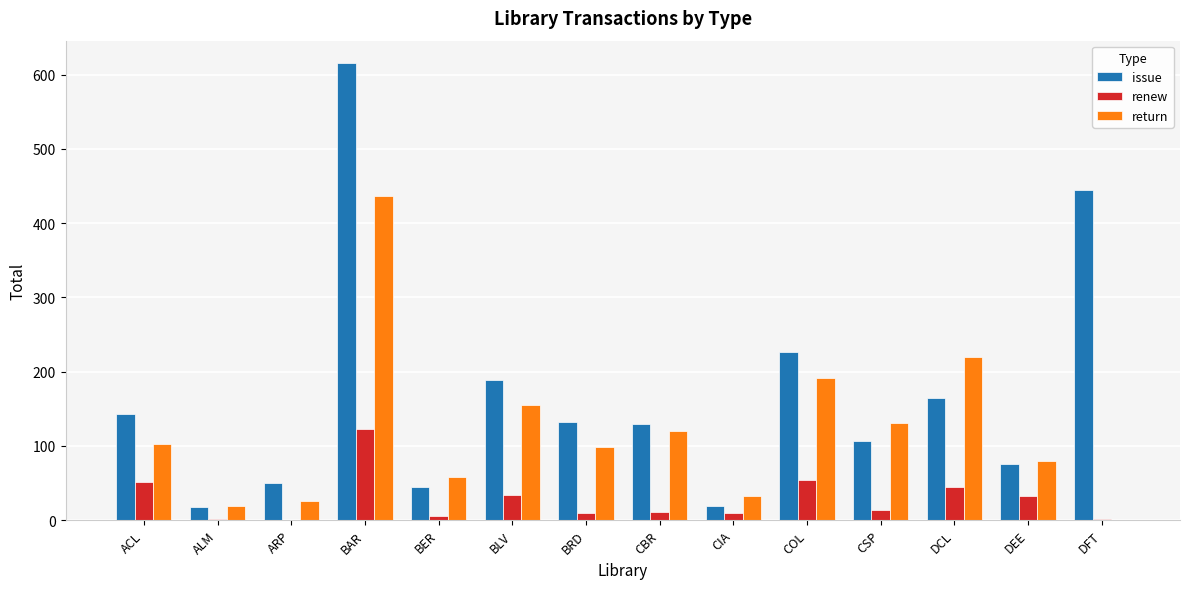

Is it true that issue equals 19 at CIA?

True